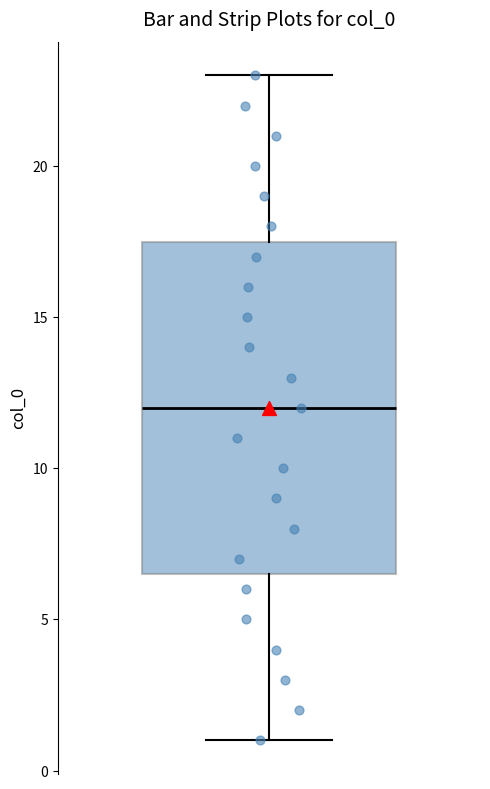

Transcribe this box plot: give where the median line is, the range the box spans, and where the two whiskers end, as read against the y-axis. The values are not printed on the chart, so give them approximately, as read against the axis.

median 12.0, box 6.5 to 17.5, whiskers 1.0 to 23.0